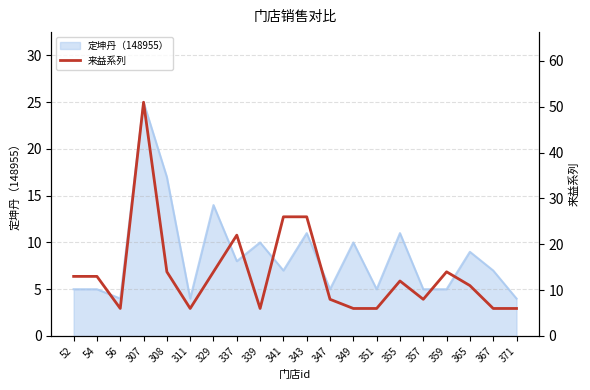

What is the minimum value for 定坤丹（148955）?

4